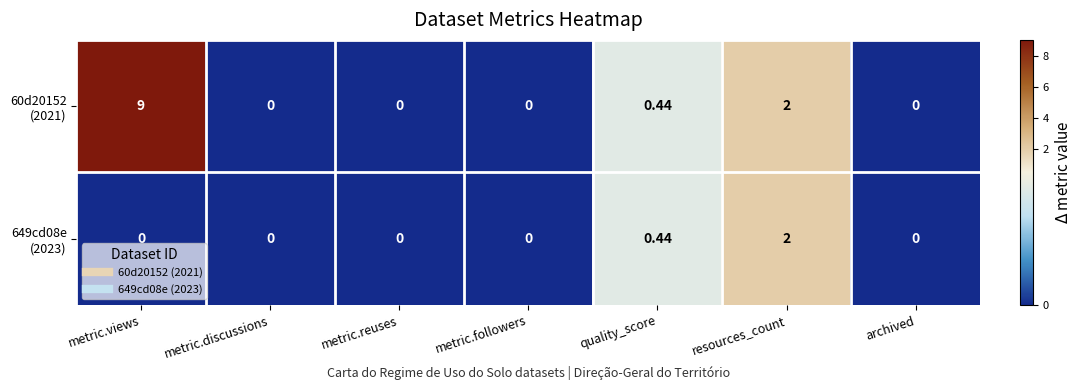

At which category is the sum across all series the highest?

metric.views